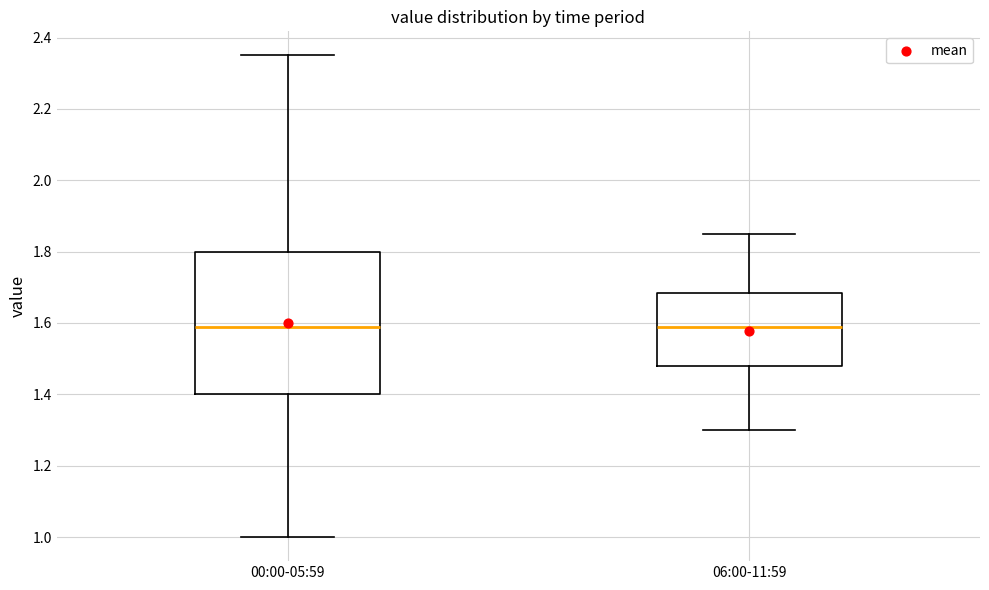

Where does the median line of the box for 00:00-05:59 sit on the y-axis? The values are not printed on the chart, so give them approximately, as read against the axis.

1.60